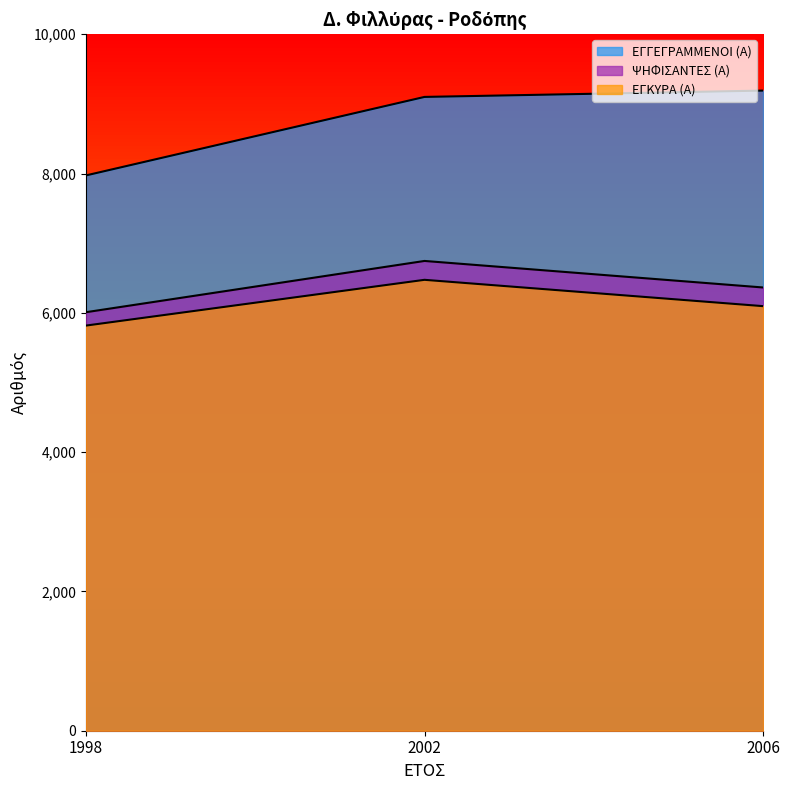

At which label does ΨΗΦΙΣΑΝΤΕΣ (Α) reach its peak?

2002